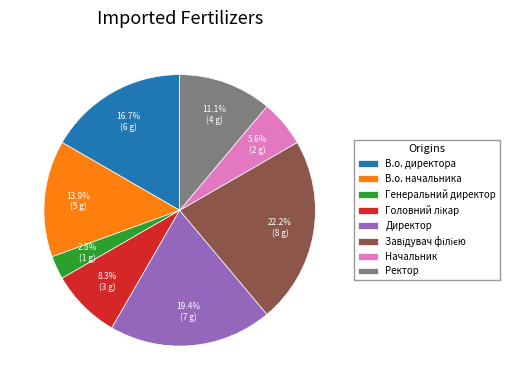

What percentage is the В.о. начальника slice, to the nearest percent?

14%